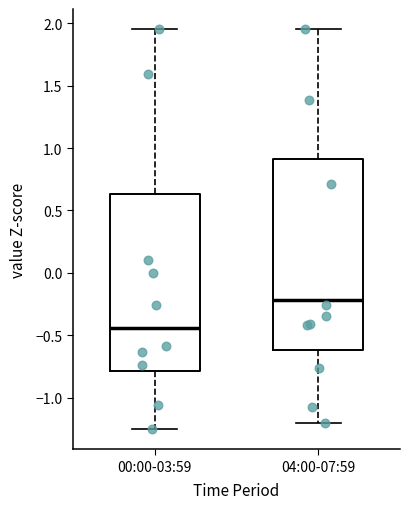

Reading left to right, read every box against the y-axis: the position of its median line, the range the box covers, and the ends of its whiskers. The values are not printed on the chart, so give them approximately, as read against the axis.

00:00-03:59: median -0.45, box -0.80 to 0.65, whiskers -1.25 to 1.95
04:00-07:59: median -0.20, box -0.60 to 0.90, whiskers -1.20 to 1.95